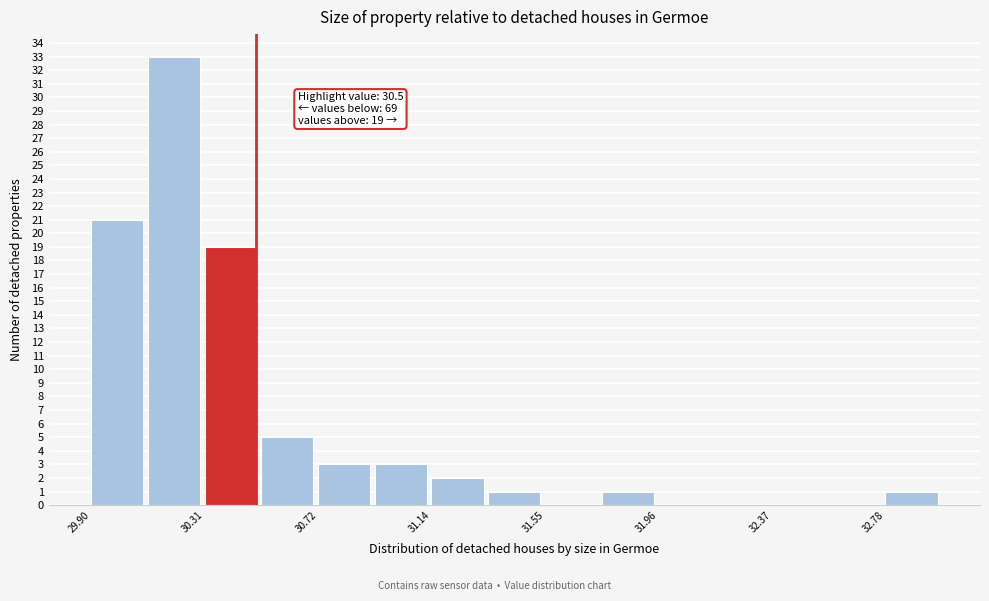

Over which range of the x-axis is the bar tallest?

30.10 to 30.30